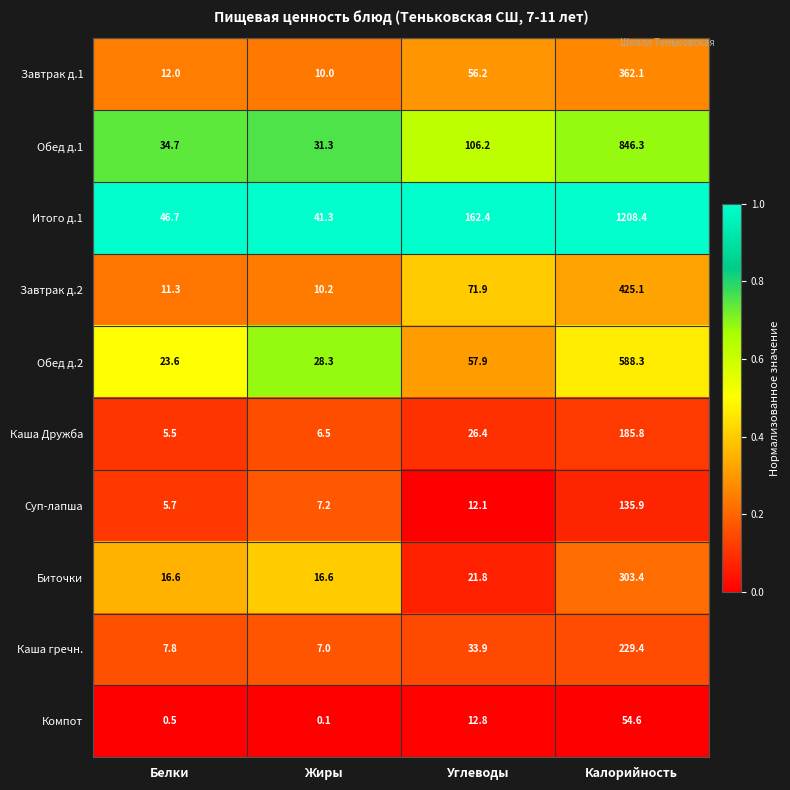

Between Белки and Углеводы, which series saw the biggest shift?

Итого д.1